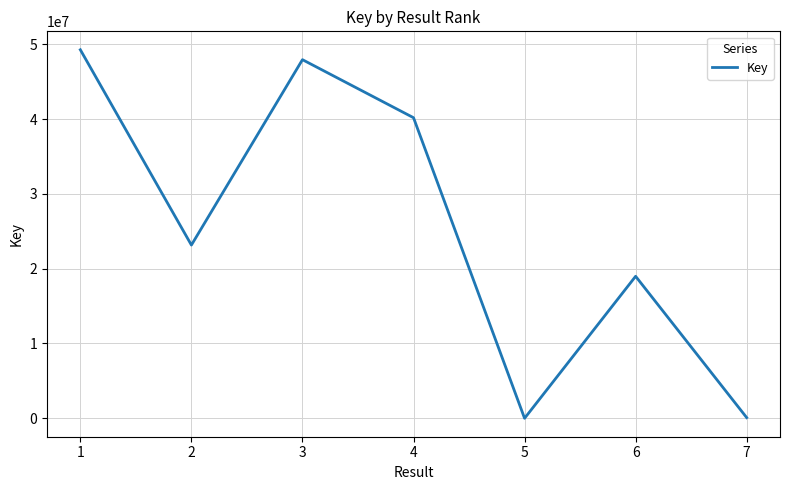

What is the difference between the maximum and second lowest values?

49169498